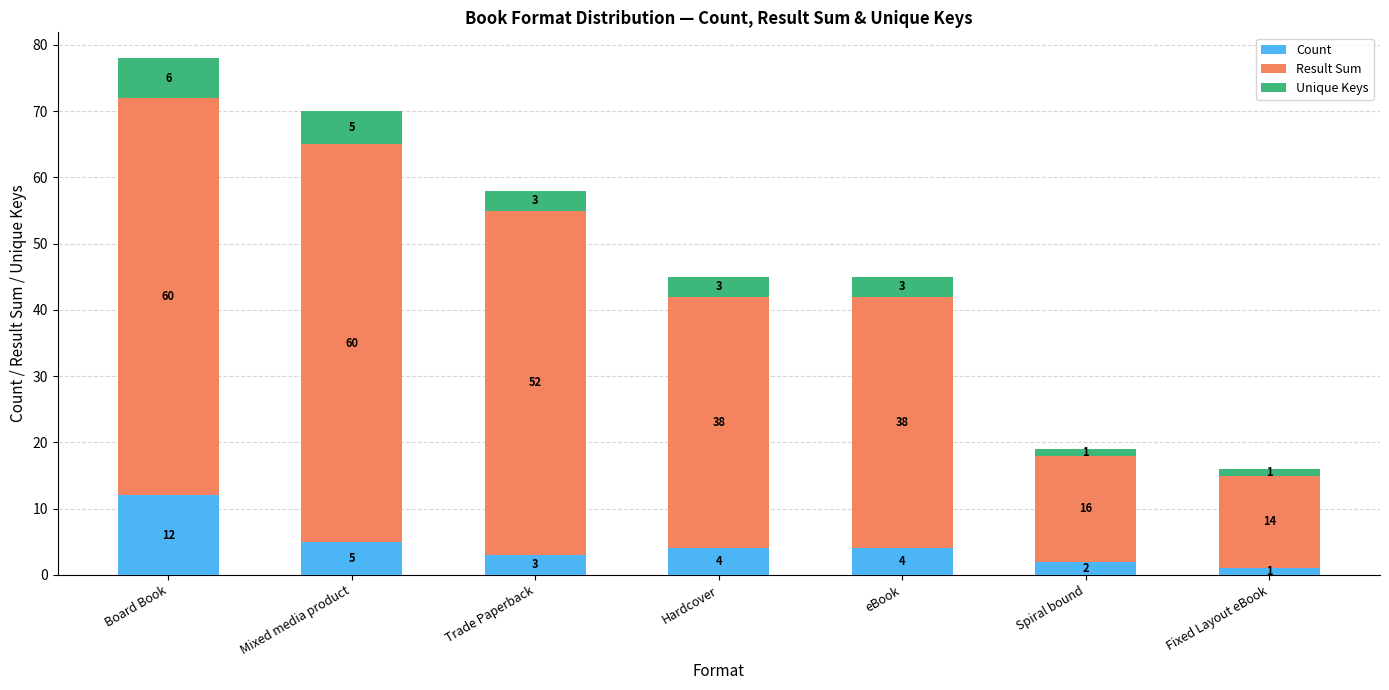

Are the bars horizontal?

No